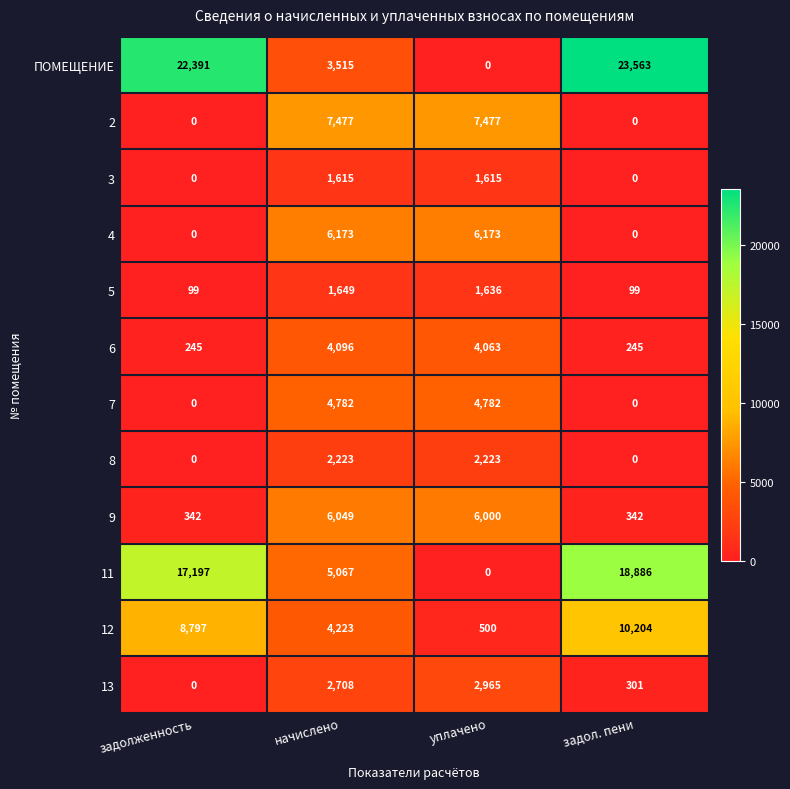

Rank the series by their maximum value, from lowest to highest.

3, 5, 8, 13, 6, 7, 9, 4, 2, 12, 11, ПОМЕЩЕНИЕ